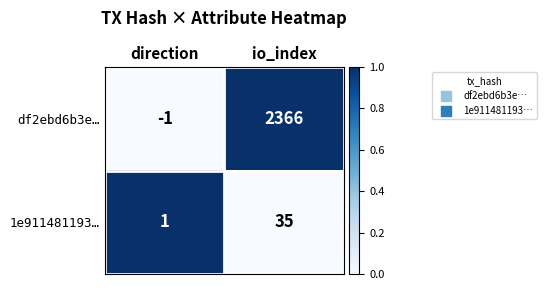

The 1e911481193… series shows 35 at io_index. True or false?

True